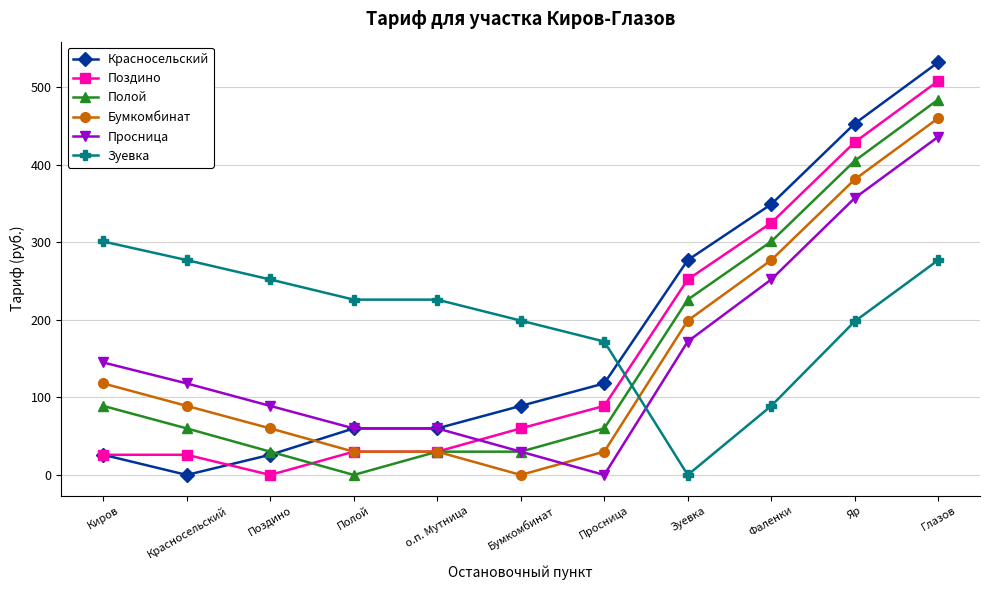

How many data points in Полой are less than 60?

4